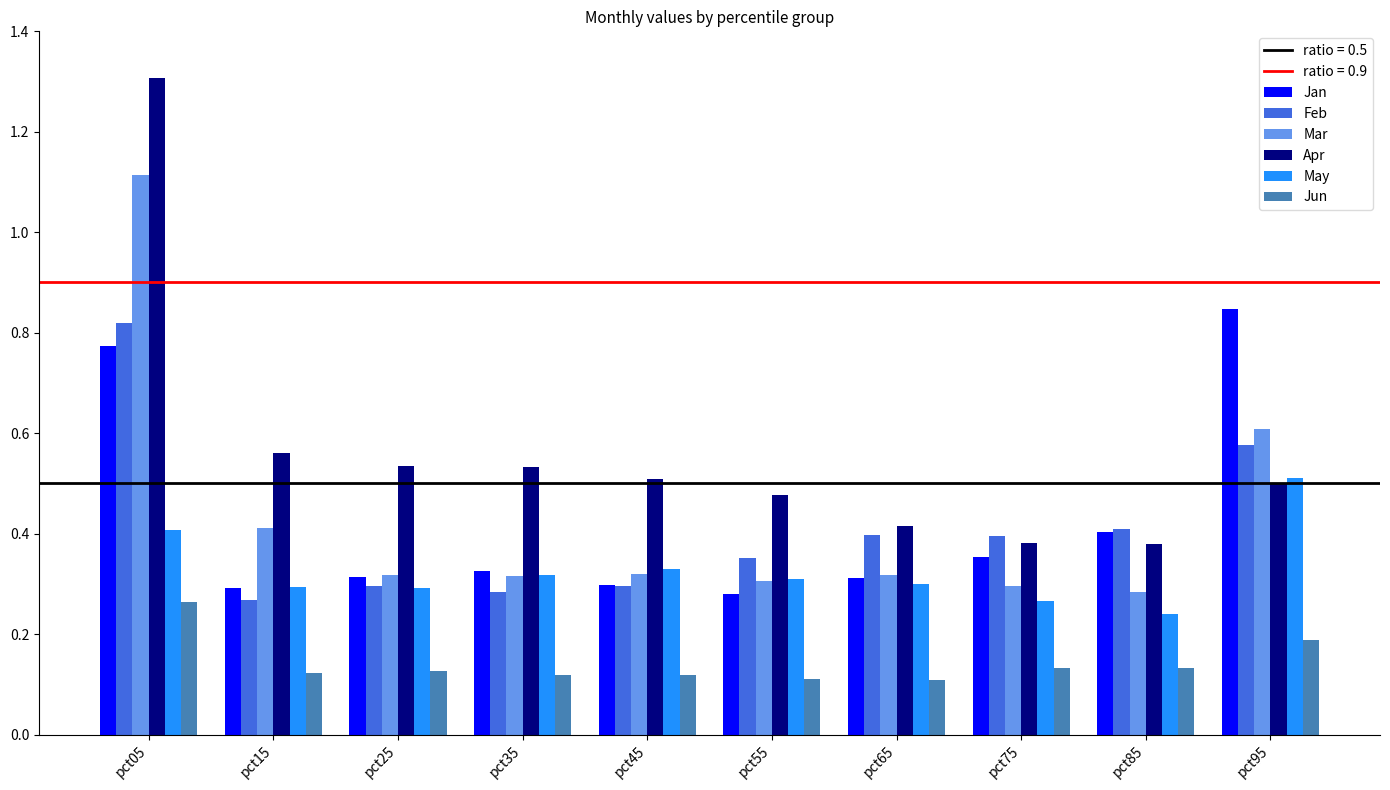

The value of May at pct35 is 0.3. True or false?

True